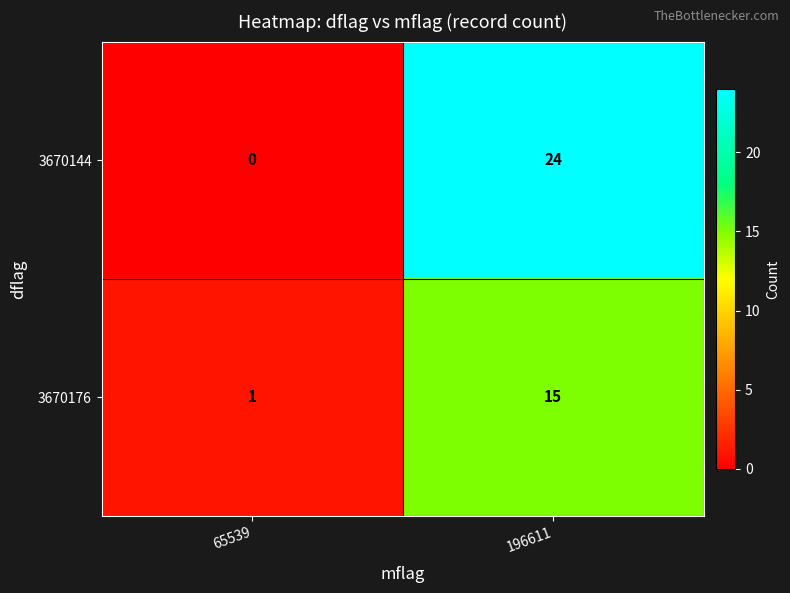

At how many categories does at least one series exceed 16?

1